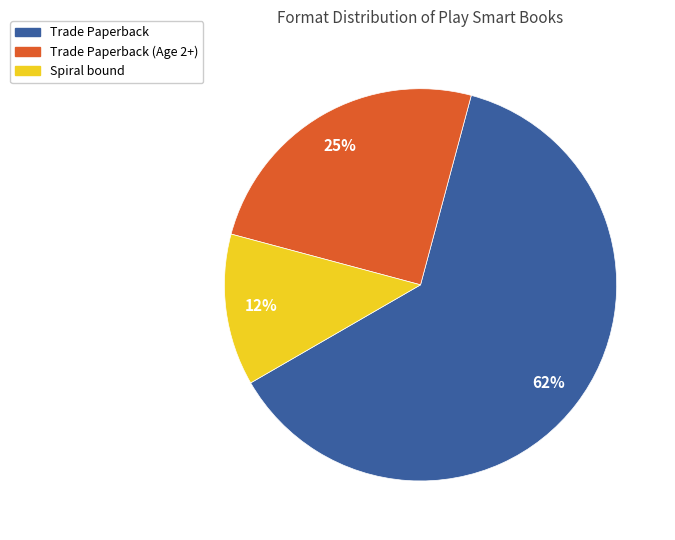

Is there a majority slice in this chart?

Yes